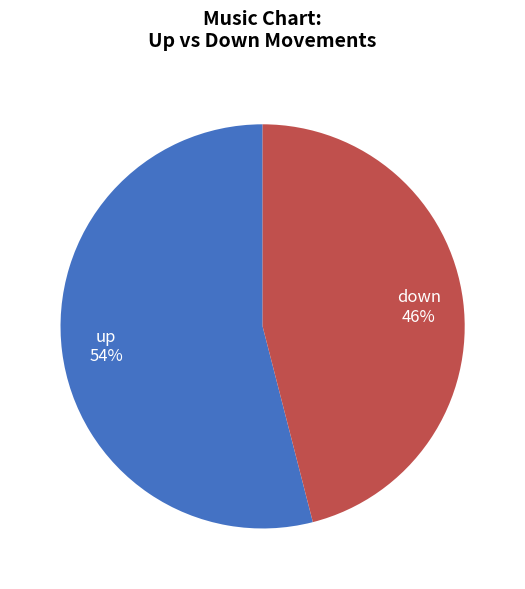

What percentage is the up slice, to the nearest percent?

54%